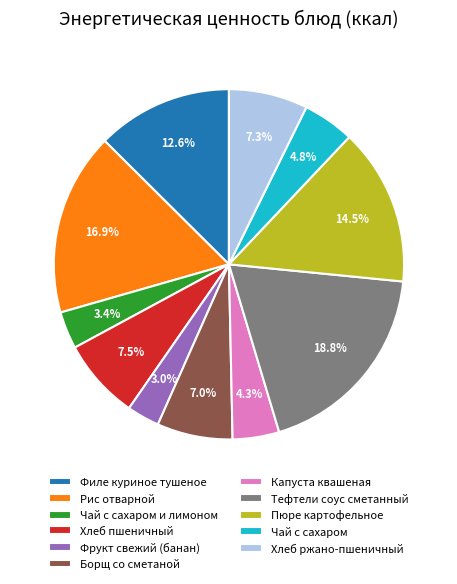

To the nearest percent, what is the difference between the Чай с сахаром и лимоном and Тефтели соус сметанный slice percentages?

15%